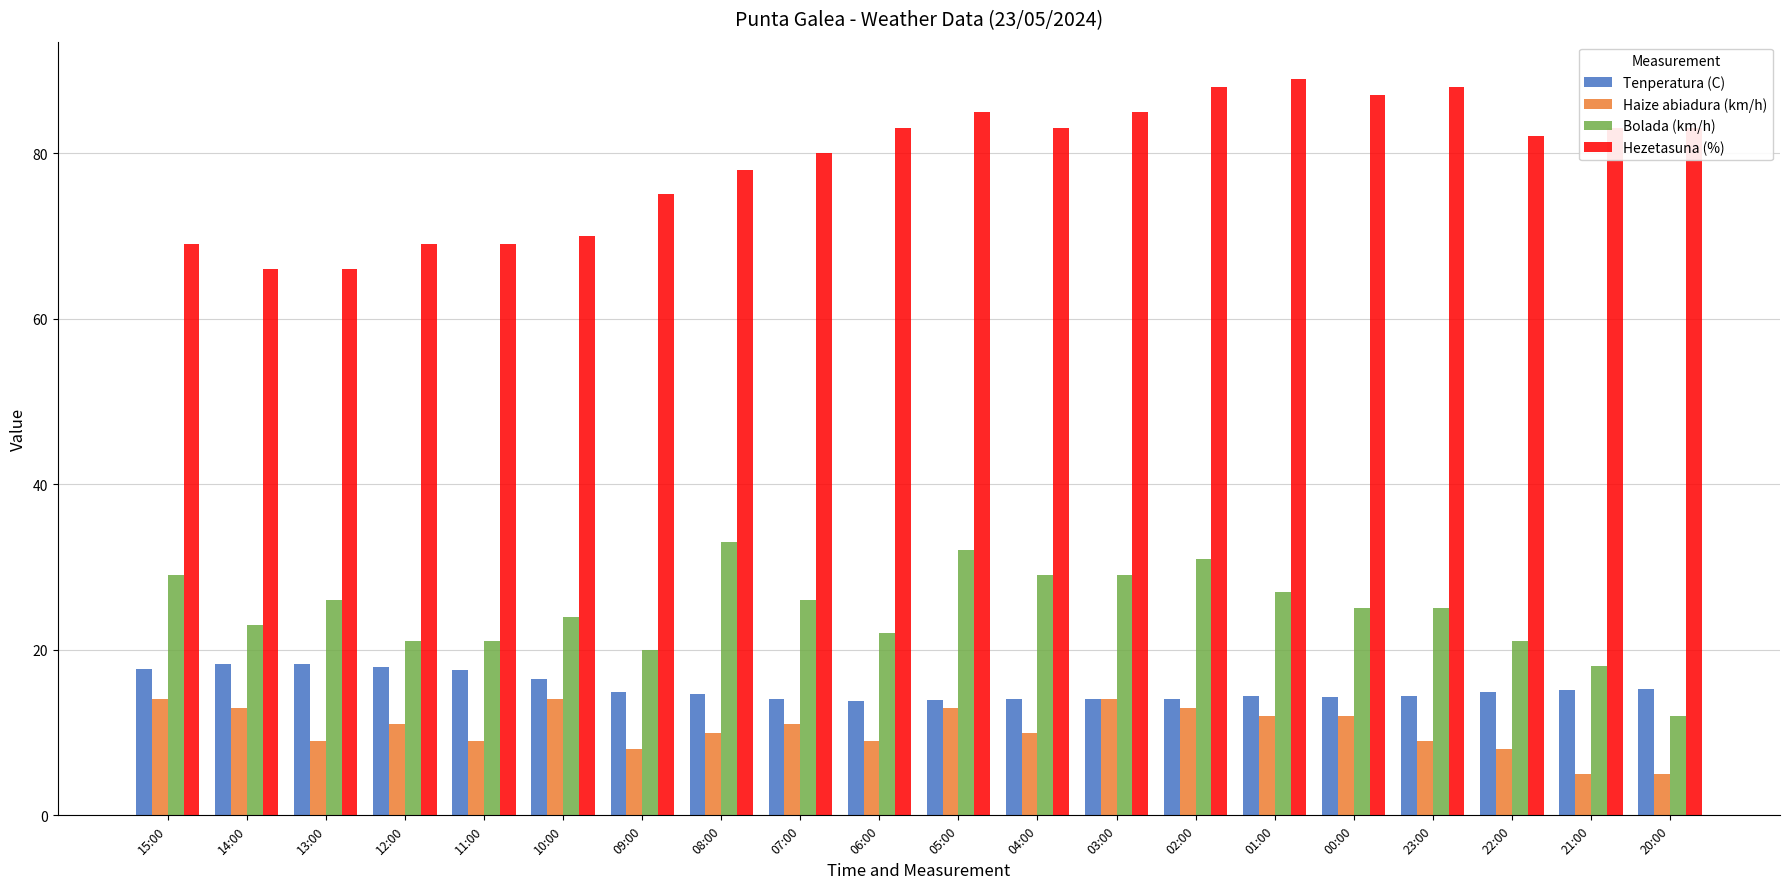

What is the sum of all Hezetasuna (%) values?

1578.0